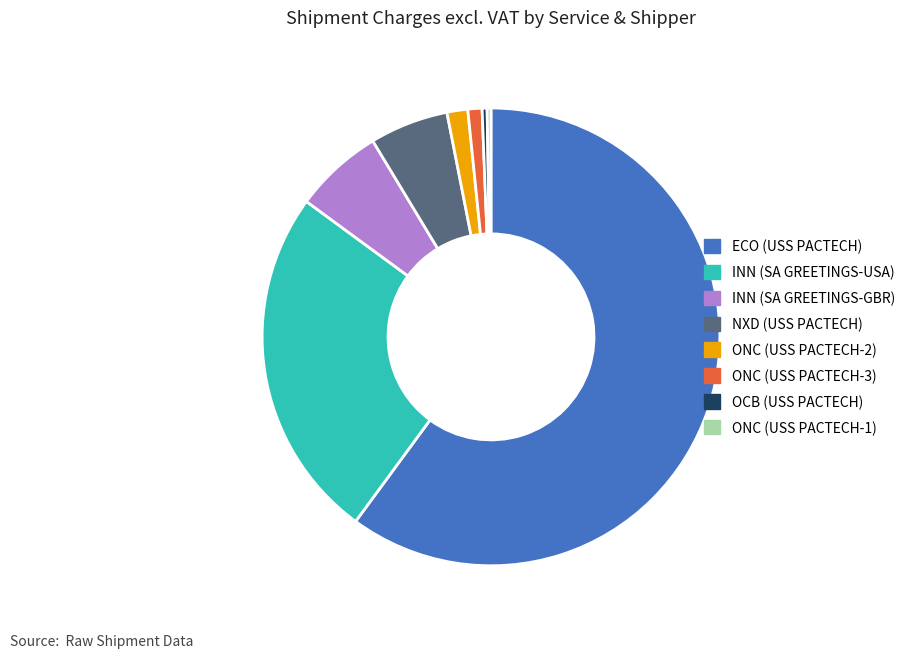

True or false: ONC (USS PACTECH-2) accounts for 11% of the total.

False